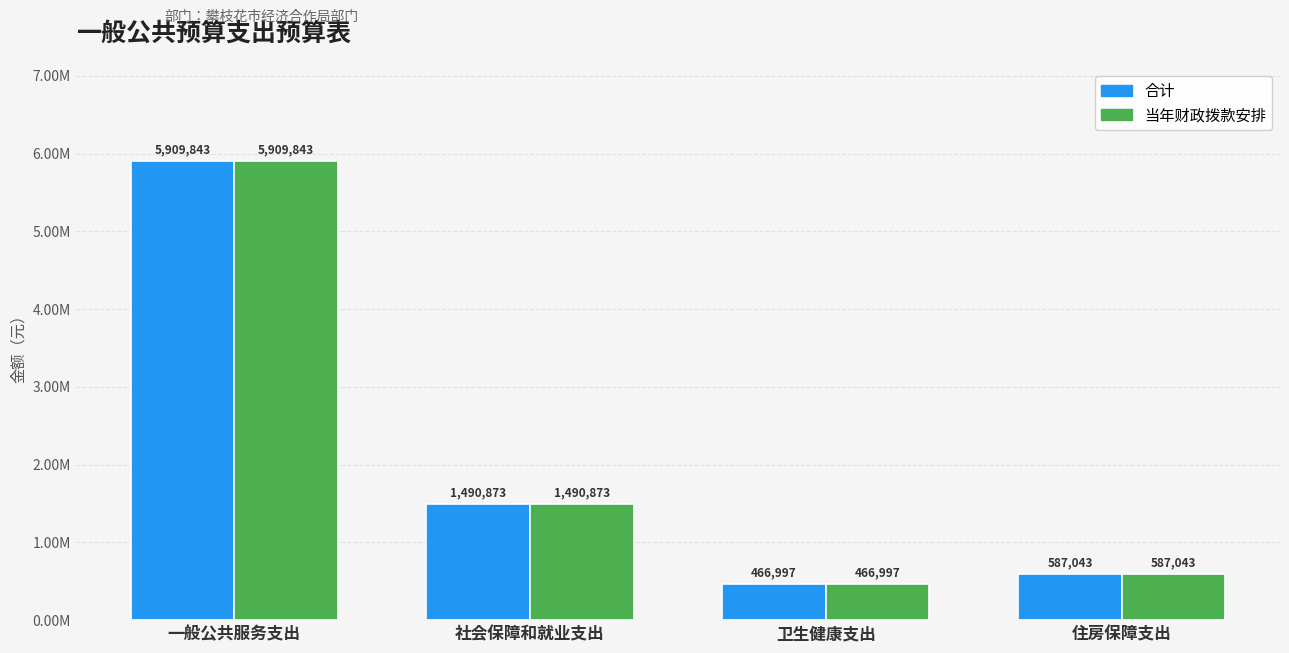

Are the bars horizontal?

No